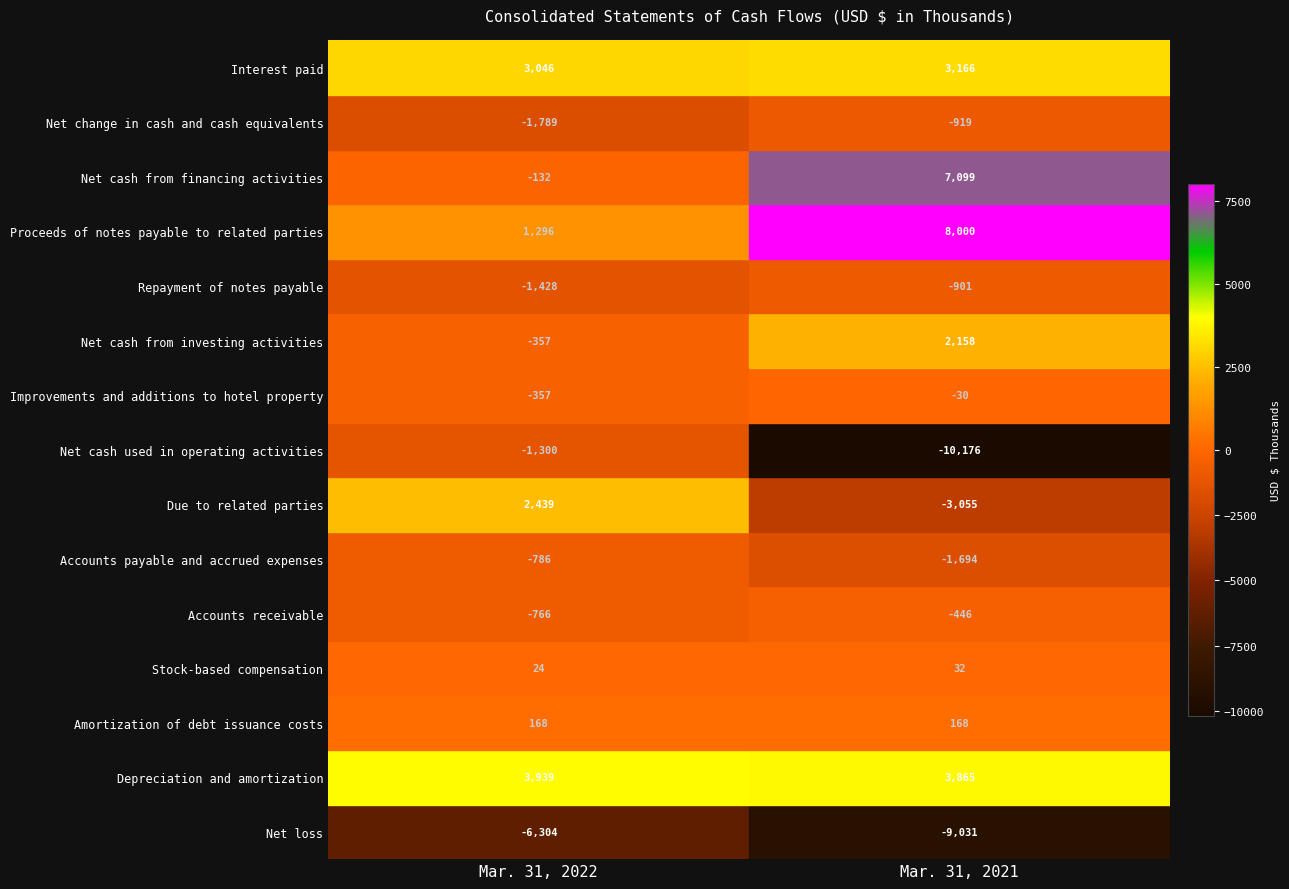

True or false: Stock-based compensation has a value of 24 at 0.

True